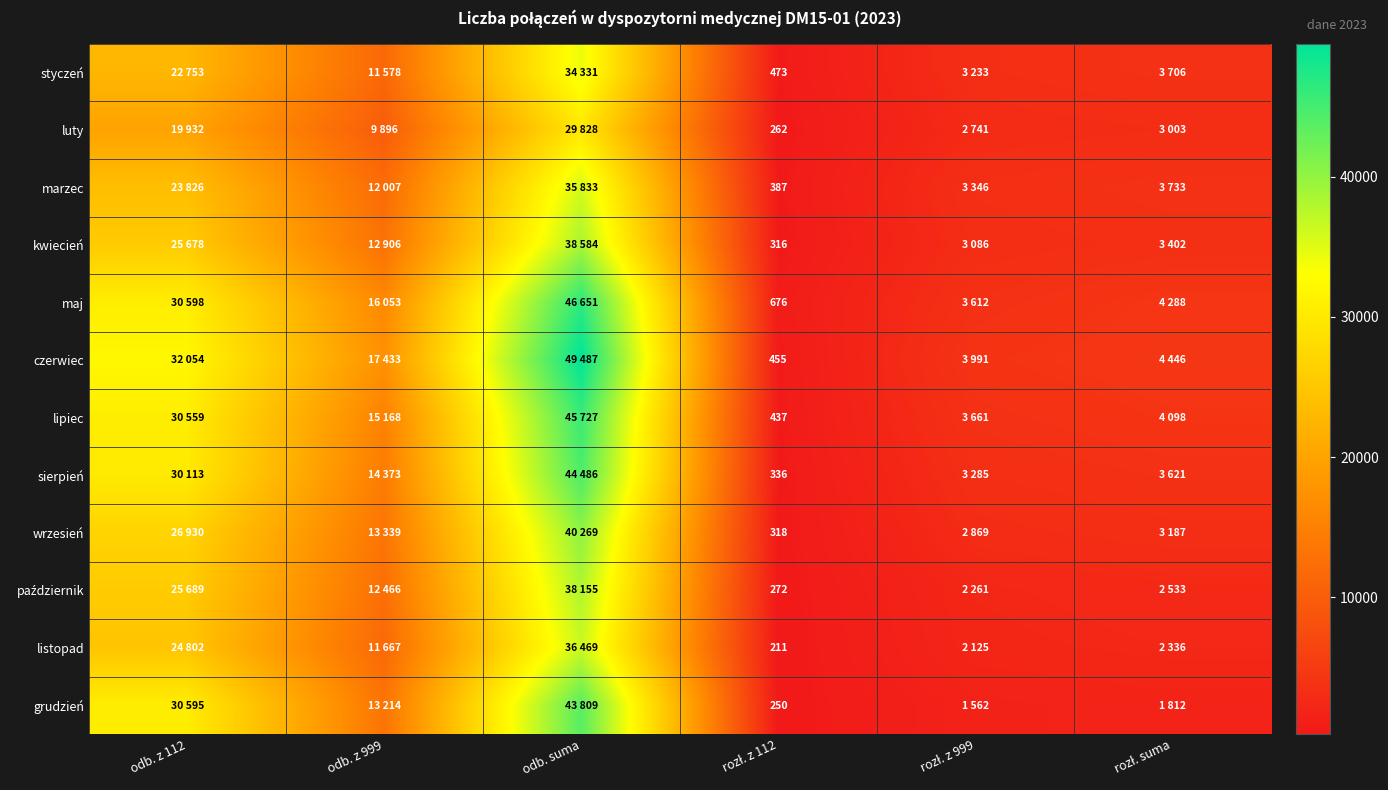

What is the sum of the styczeń values at odb. z 112 and rozł. suma?

26459